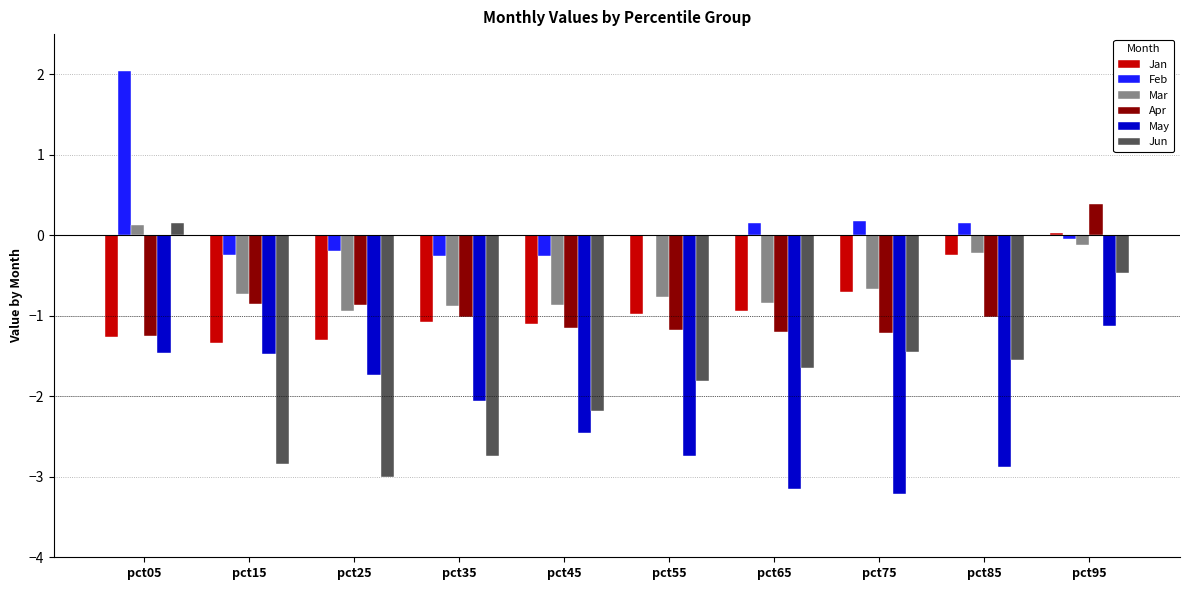

What are all the series names shown in the legend?

Jan, Feb, Mar, Apr, May, Jun